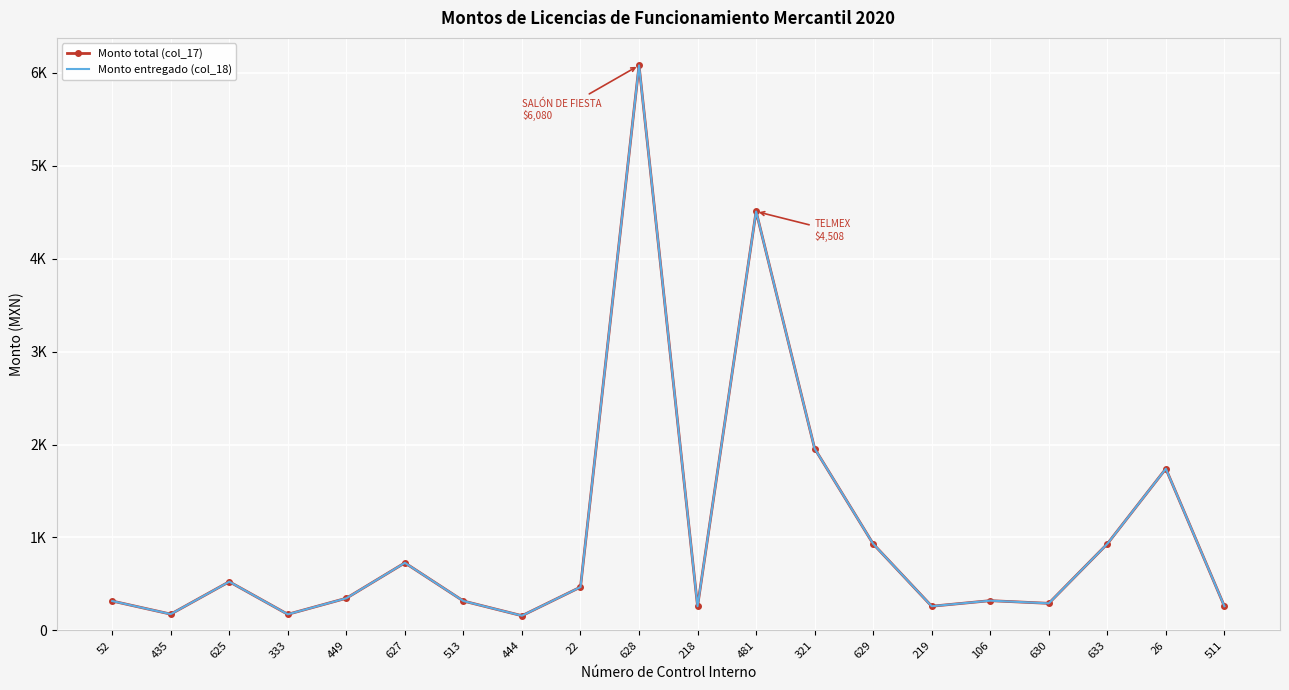

Reading left to right, transcribe all the data shown in this chart.

Monto total (col_17): 52=316	435=175	625=524	333=173	449=346	627=727	513=316	444=158	22=466	628=6080	218=260	481=4508	321=1957	629=931	219=260	106=320	630=291	633=931	26=1740	511=260
Monto entregado (col_18): 52=316	435=175	625=524	333=173	449=346	627=727	513=316	444=158	22=466	628=6080	218=260	481=4508	321=1957	629=931	219=260	106=320	630=291	633=931	26=1740	511=260